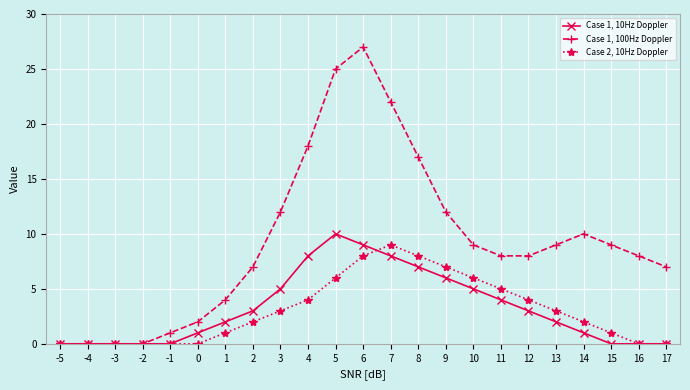

Is the value of Case 2, 10Hz Doppler at 6 greater than the value of Case 1, 10Hz Doppler at 9?

Yes